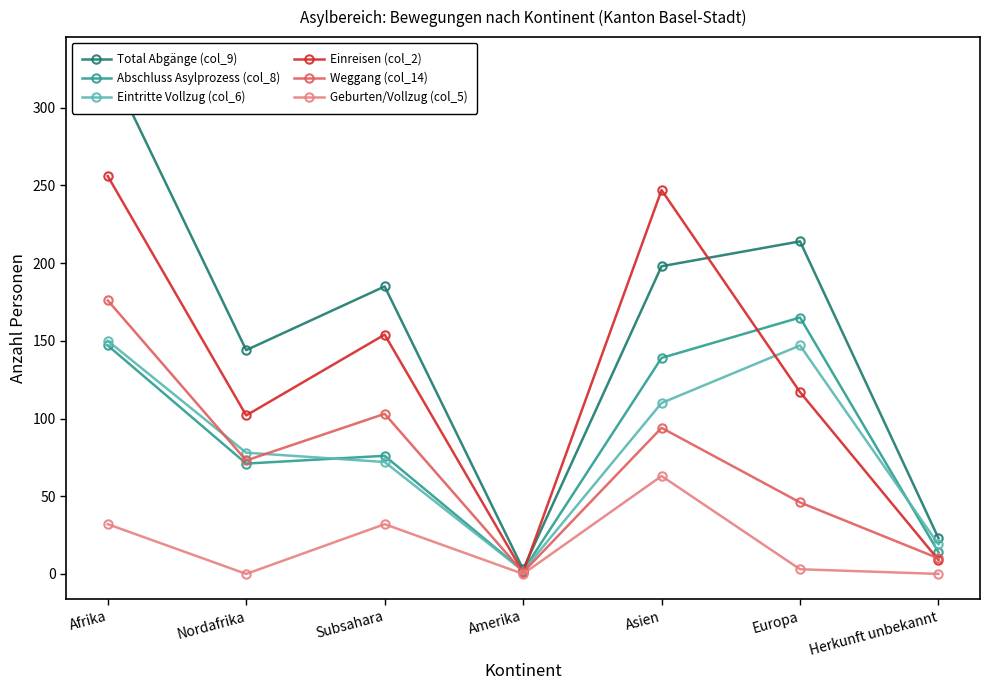

How many interior local peaks does the Weggang (col_14) series have?

2